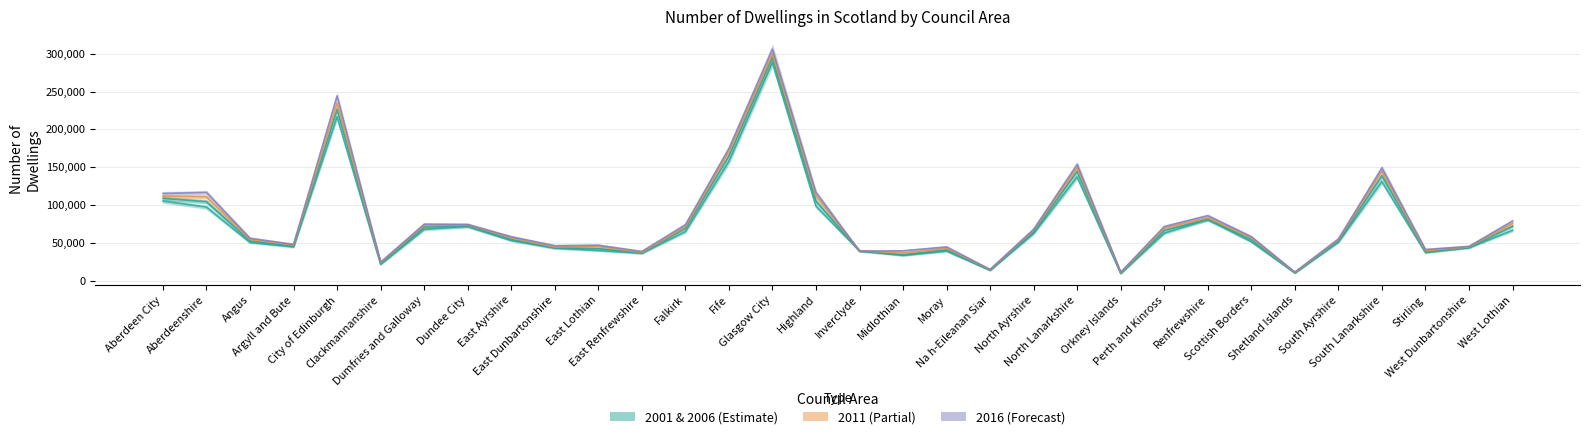

Is it true that 2006 equals 66252 at Perth and Kinross?

True